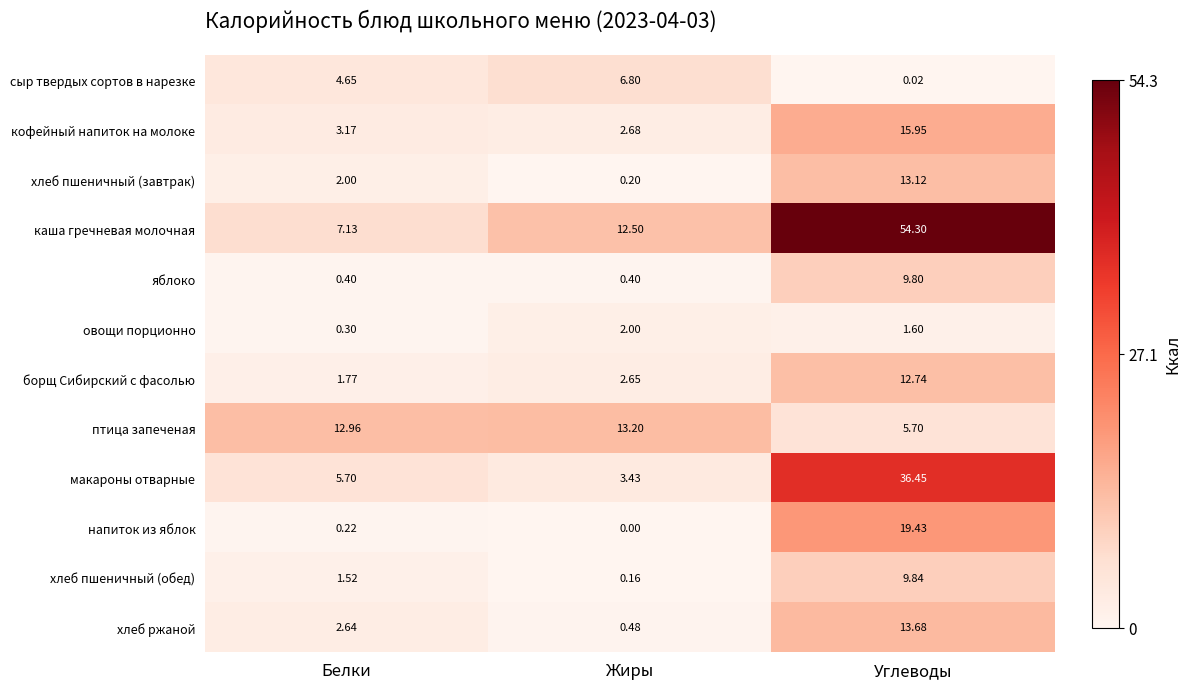

Where is хлеб пшеничный (обед) nearest to the value 5?

Белки